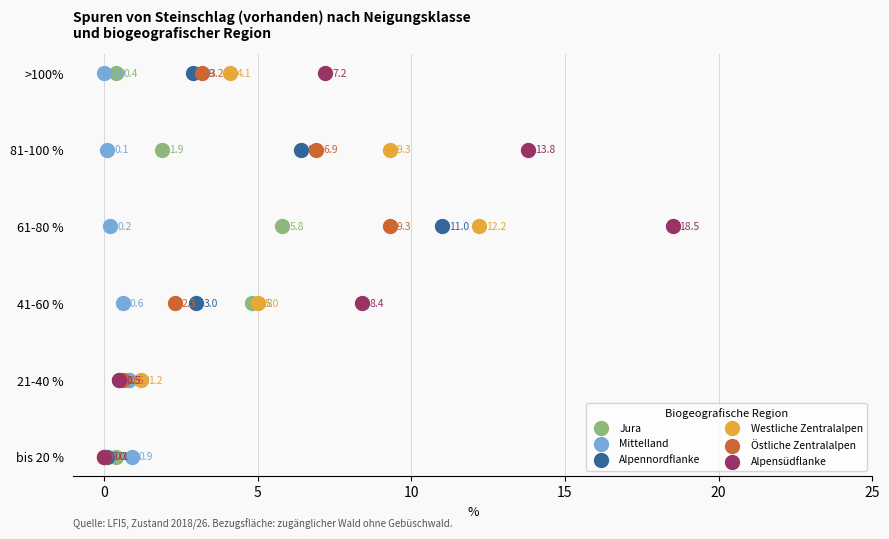

Which series contains the highest Y value?

Jura